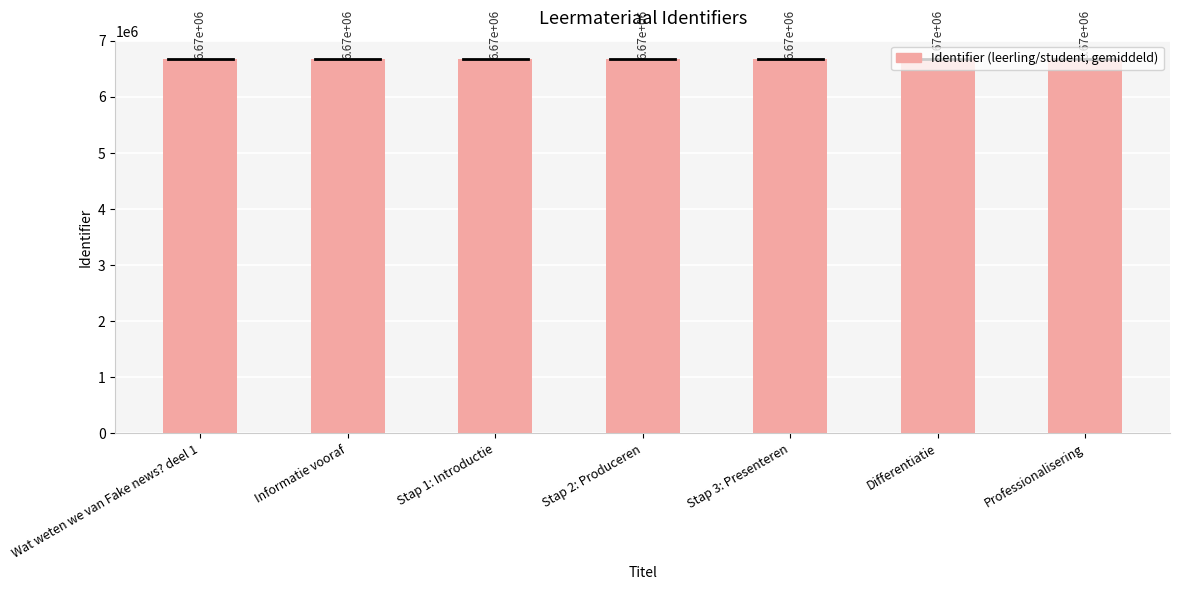

Which label corresponds to the largest value in the chart?

Professionalisering